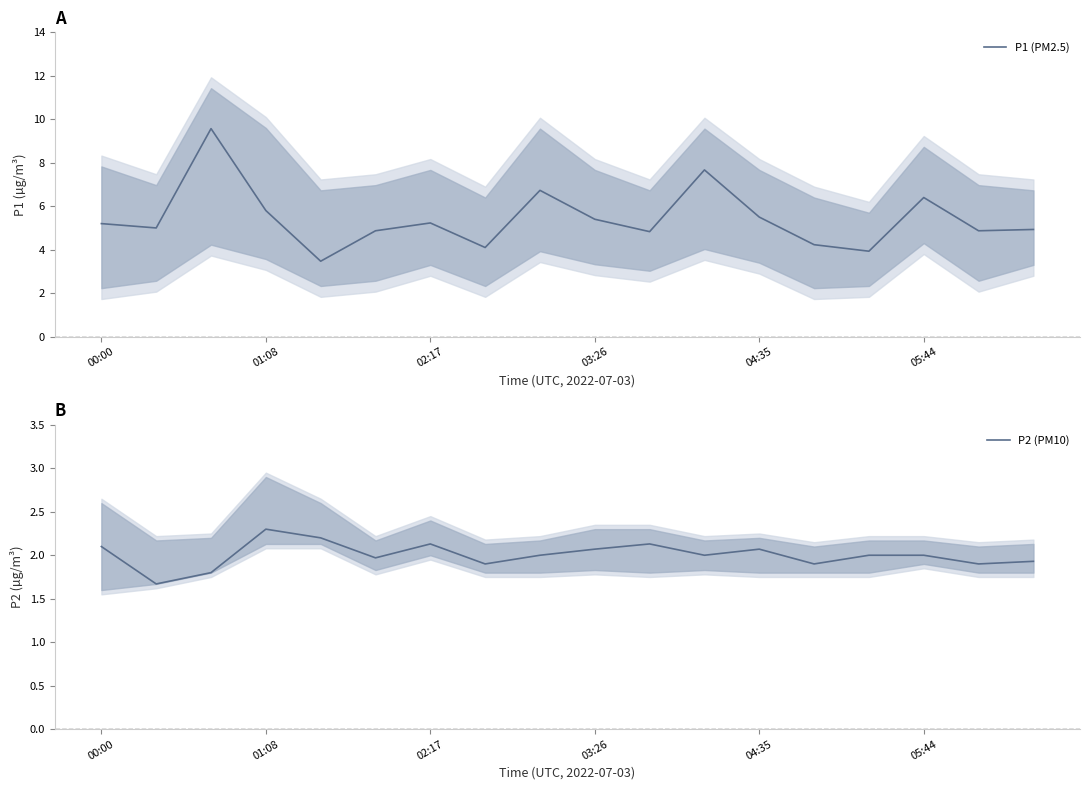

What is the minimum value for P1 (PM2.5)?

3.5